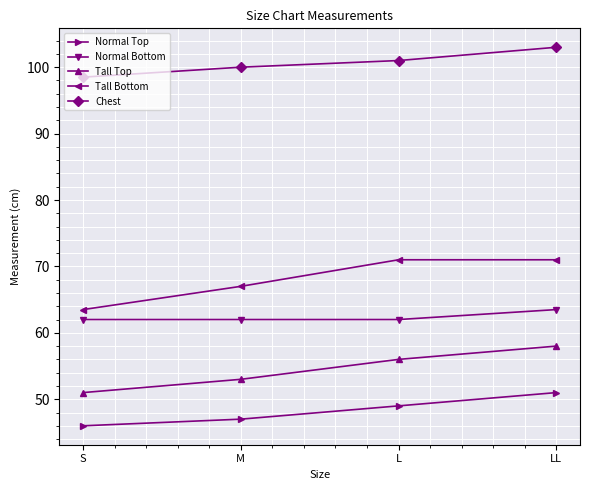

The Tall Top series shows 17.2 at M. True or false?

False